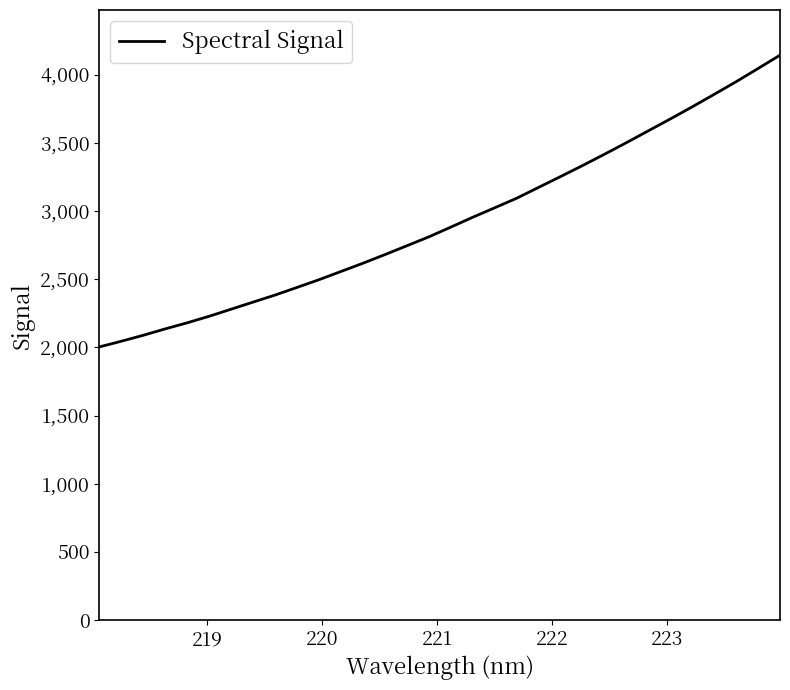

What is the difference between the maximum and minimum values?

2138.8